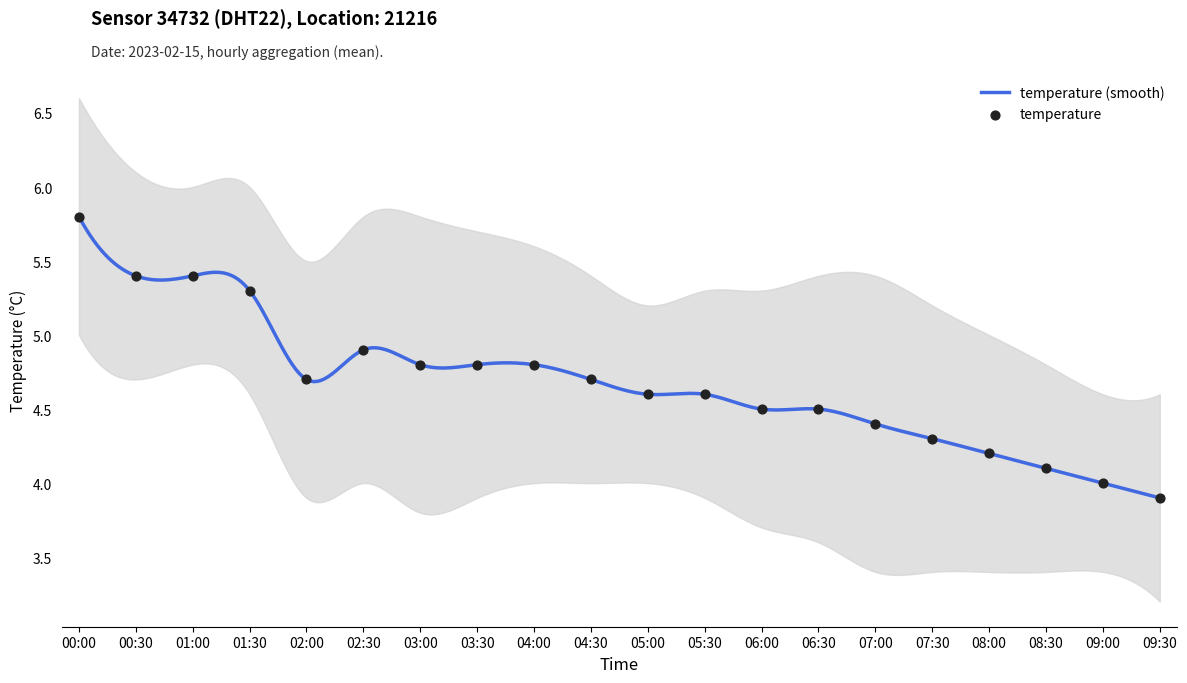

Approximately how many times larger is the value at 01:00 compared to 06:00?

1.2